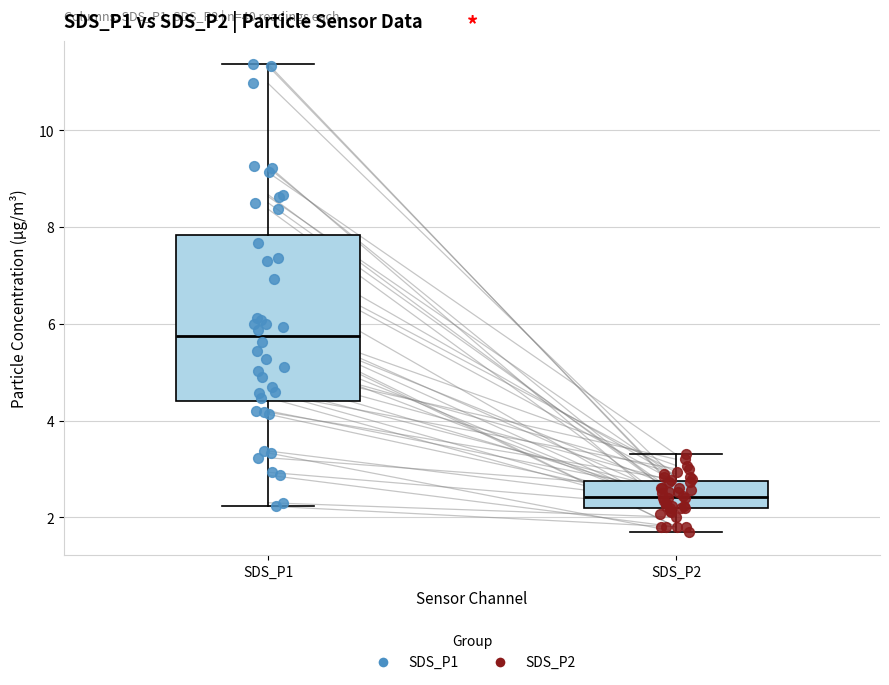

Comparing the boxes themselves (not the whiskers), which one is the tallest?

SDS_P1